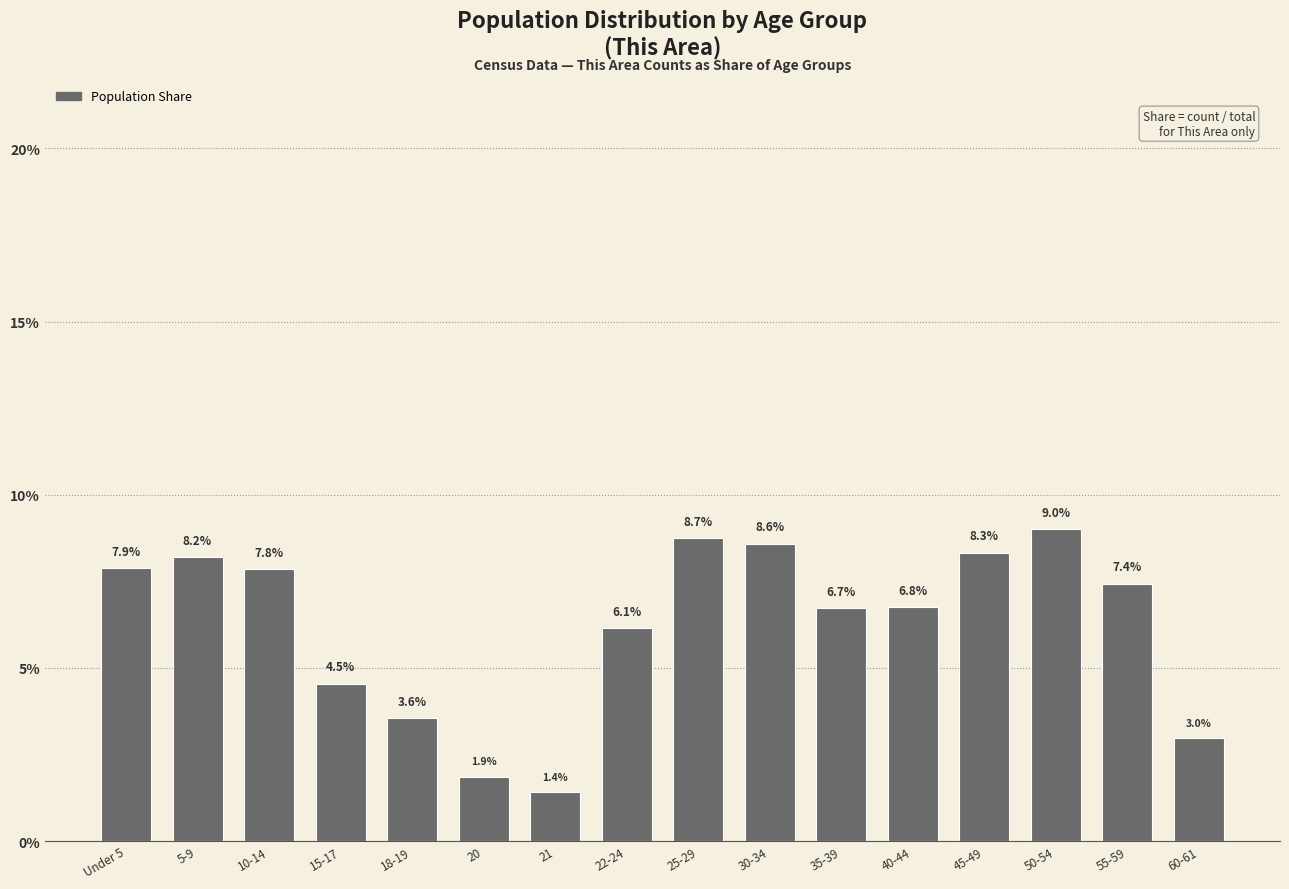

What is the difference between the values at 20 and 25-29?

6.9